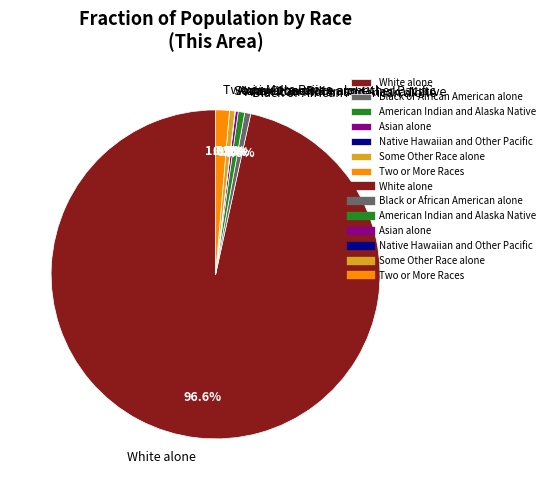

Which has a higher value, Two or More Races or White alone?

White alone